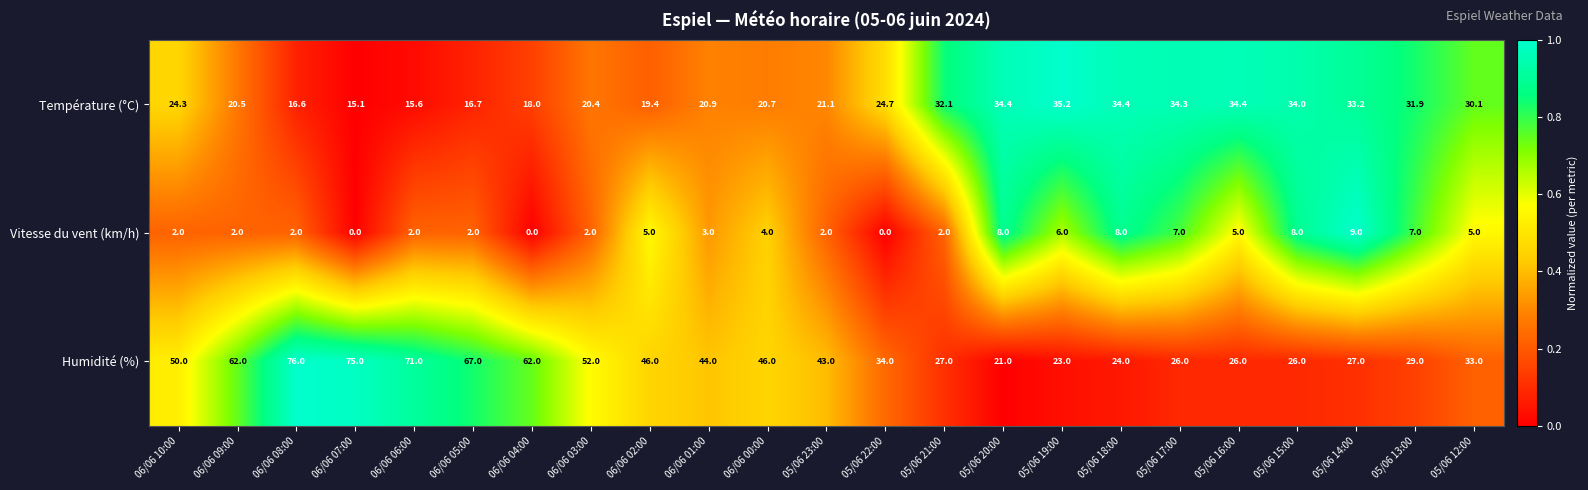

What is the approximate value of Température (°C) at 06/06 01:00?

20.9